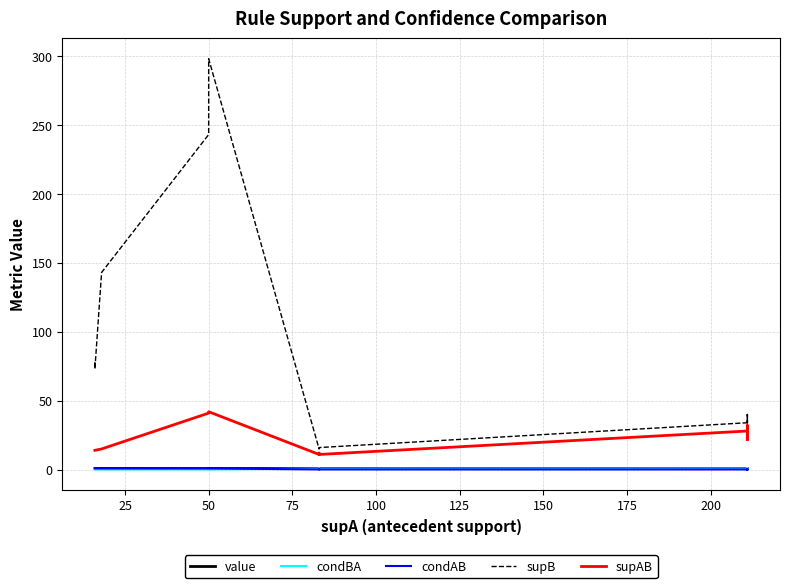

What is the sum of all value values?

16.2